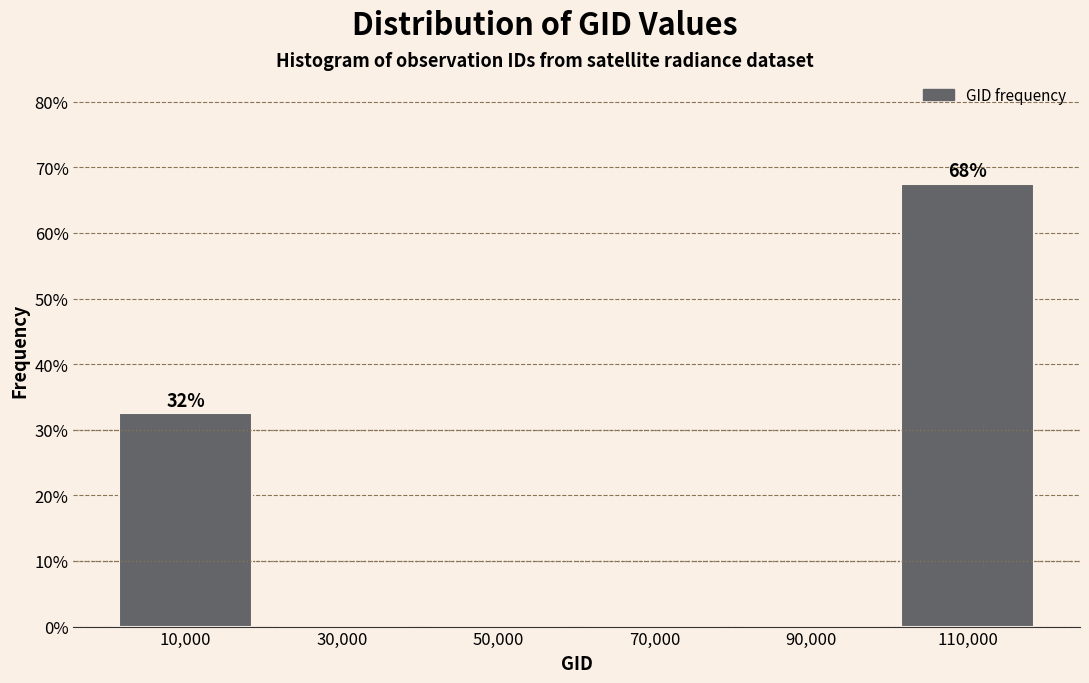

Which range on the x-axis has the tallest bar?

100000 to 120000